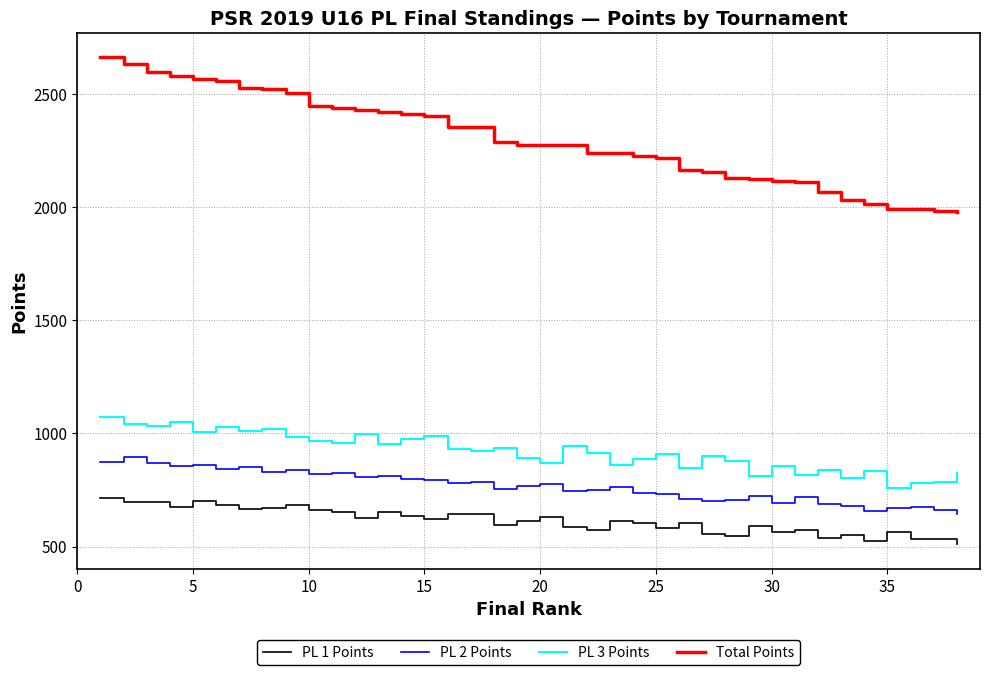

Which series has the widest spread of values?

Total Points